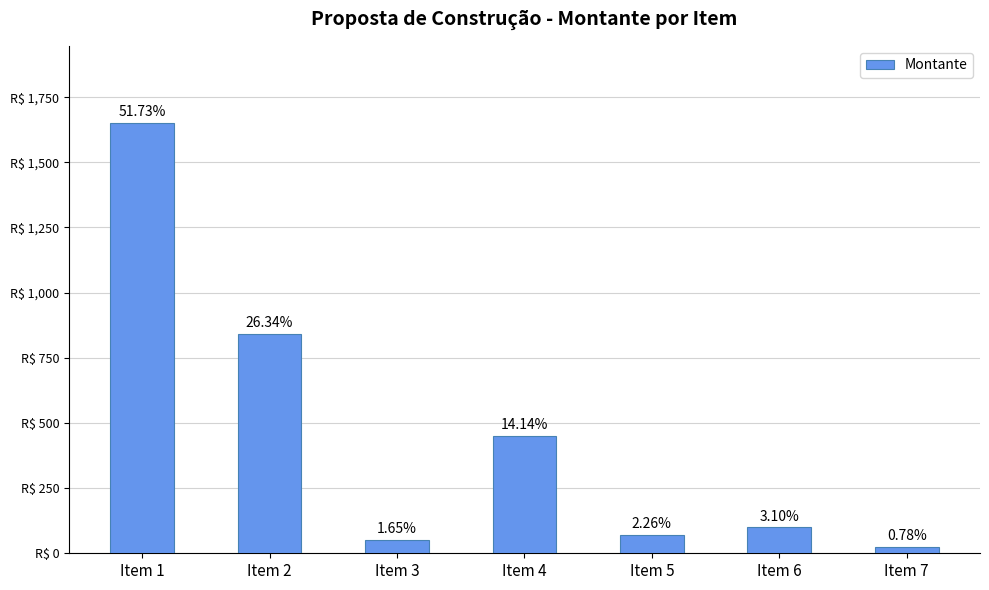

True or false: the data shows 52.5 at Item 3.

True